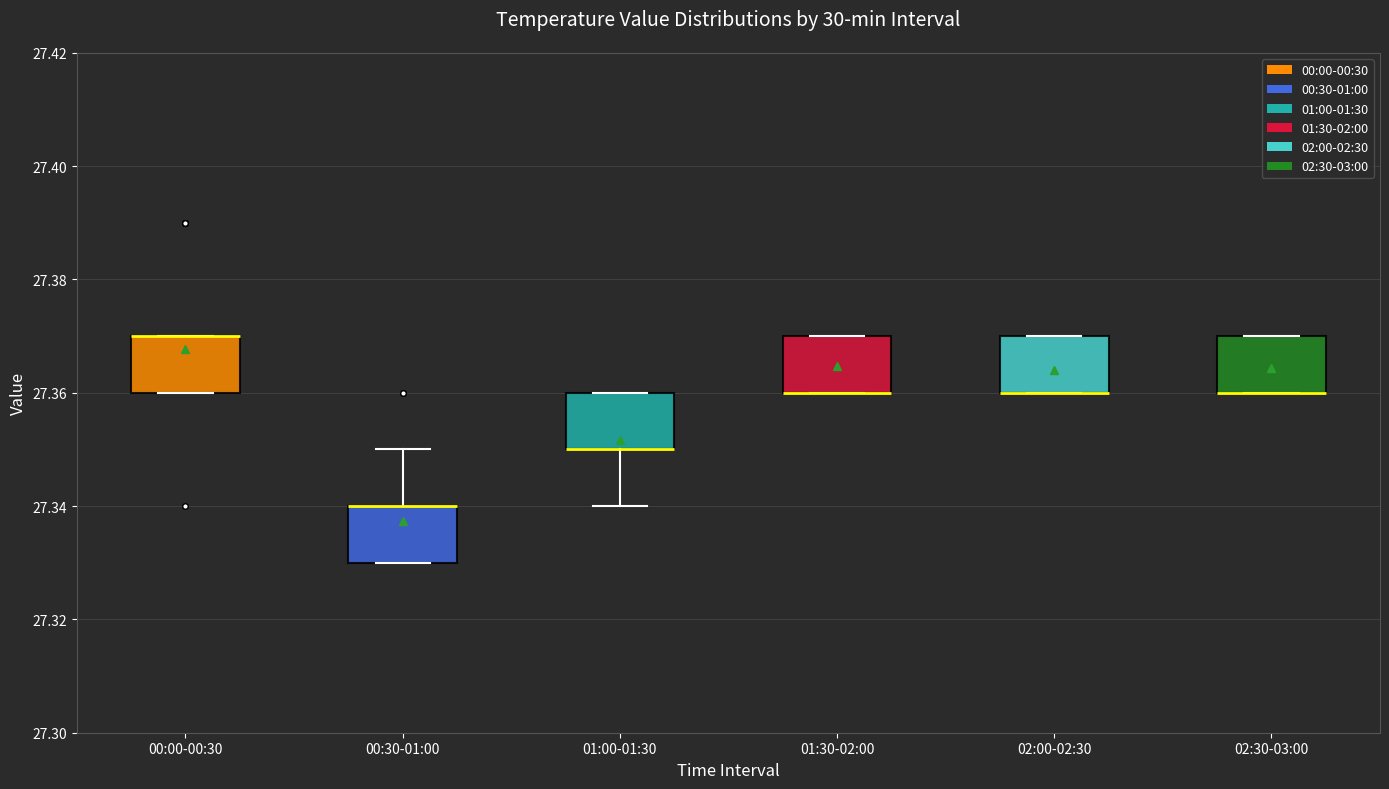

Reading left to right, transcribe this box plot: for each box, give where its median line is, the range the box spans, and where its two whiskers end, as read against the y-axis. The values are not printed on the chart, so give them approximately, as read against the axis.

00:00-00:30: median 27.37 (drawn on the box's upper edge), box 27.36 to 27.37, whiskers 27.36 to 27.37
00:30-01:00: median 27.34 (drawn on the box's upper edge), box 27.33 to 27.34, whiskers 27.33 to 27.35
01:00-01:30: median 27.35 (drawn on the box's lower edge), box 27.35 to 27.36, whiskers 27.34 to 27.36
01:30-02:00: median 27.36 (drawn on the box's lower edge), box 27.36 to 27.37, whiskers 27.36 to 27.37
02:00-02:30: median 27.36 (drawn on the box's lower edge), box 27.36 to 27.37, whiskers 27.36 to 27.37
02:30-03:00: median 27.36 (drawn on the box's lower edge), box 27.36 to 27.37, whiskers 27.36 to 27.37